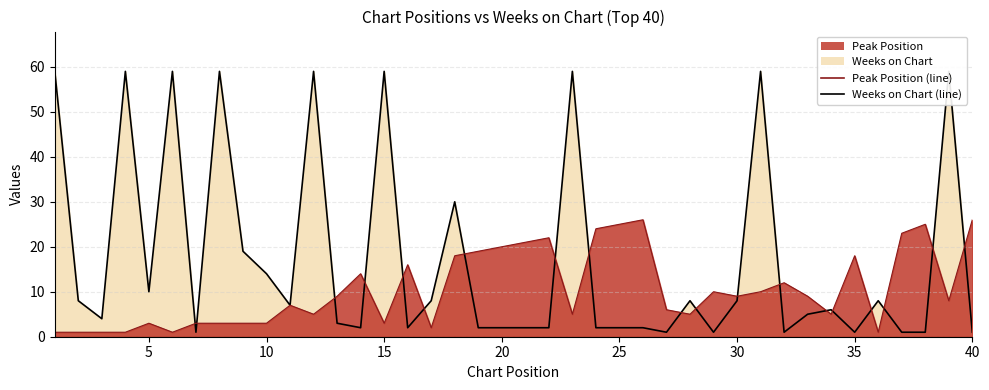

Does the chart display data point markers on the line(s)?

No